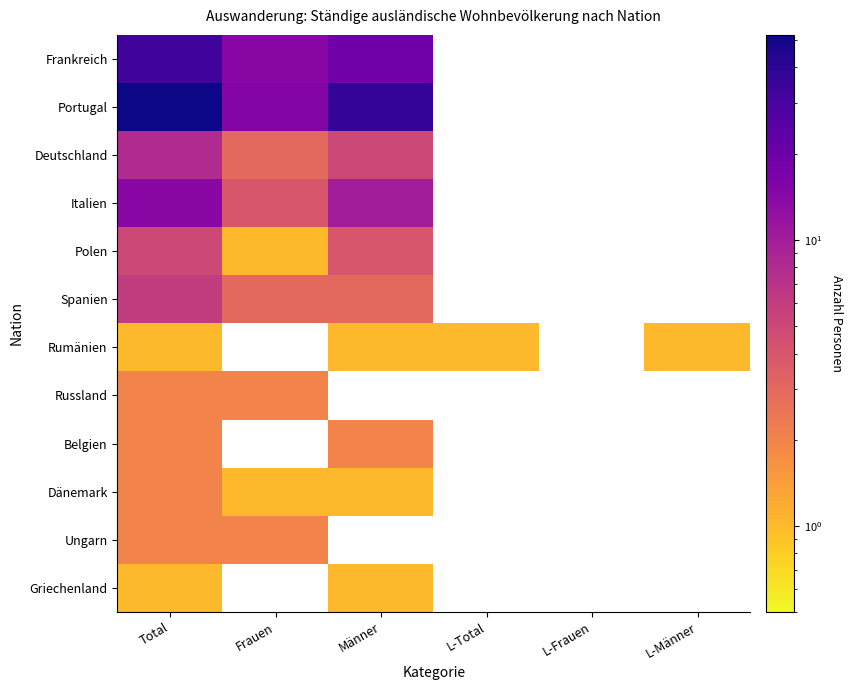

List the series in order of their peak value, lowest first.

Rumänien, Griechenland, Russland, Belgien, Dänemark, Ungarn, Polen, Spanien, Deutschland, Italien, Frankreich, Portugal